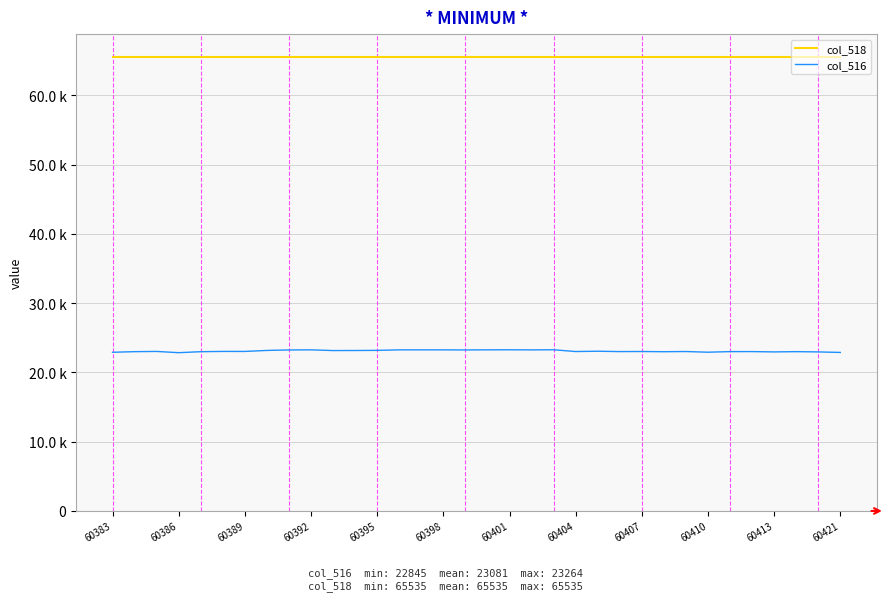

What are all the series names shown in the legend?

col_518, col_516